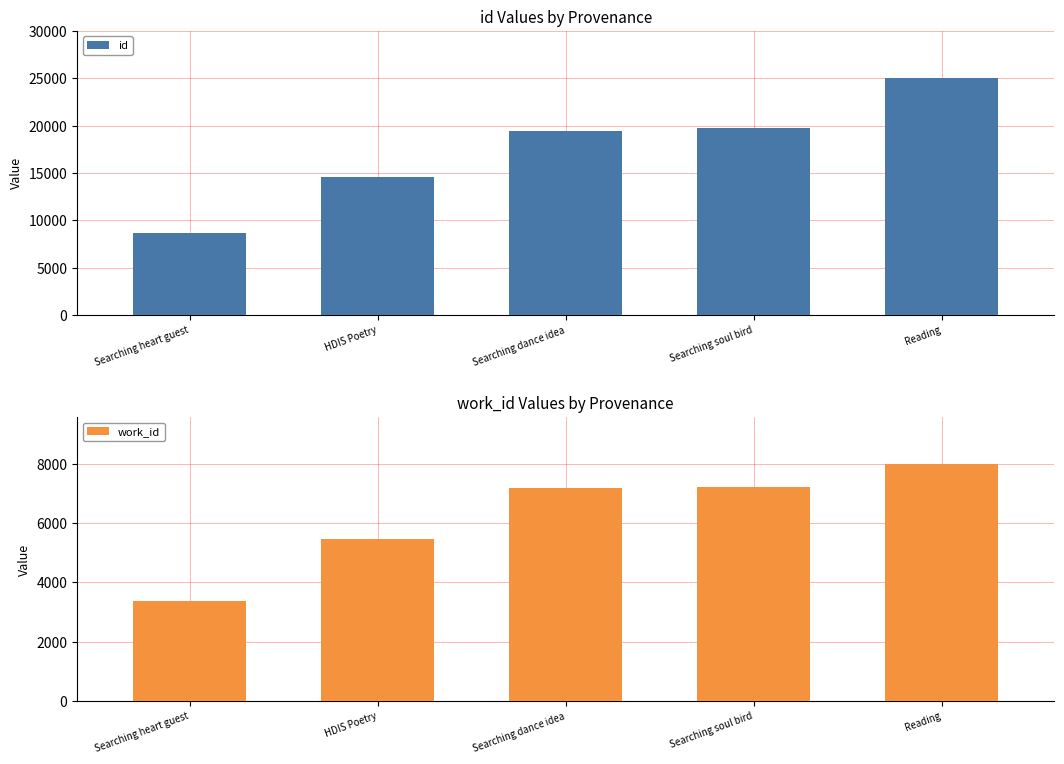

Rank the series at Reading from highest to lowest value.

id, work_id